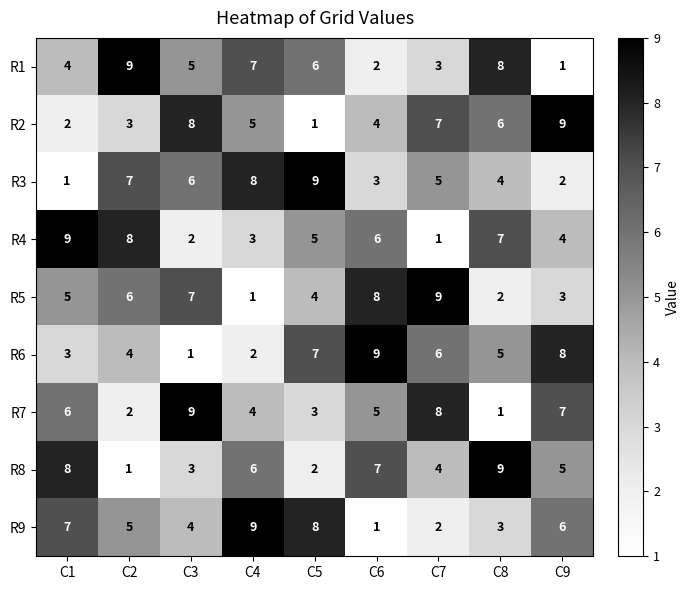

Count the number of data series in this chart.

9